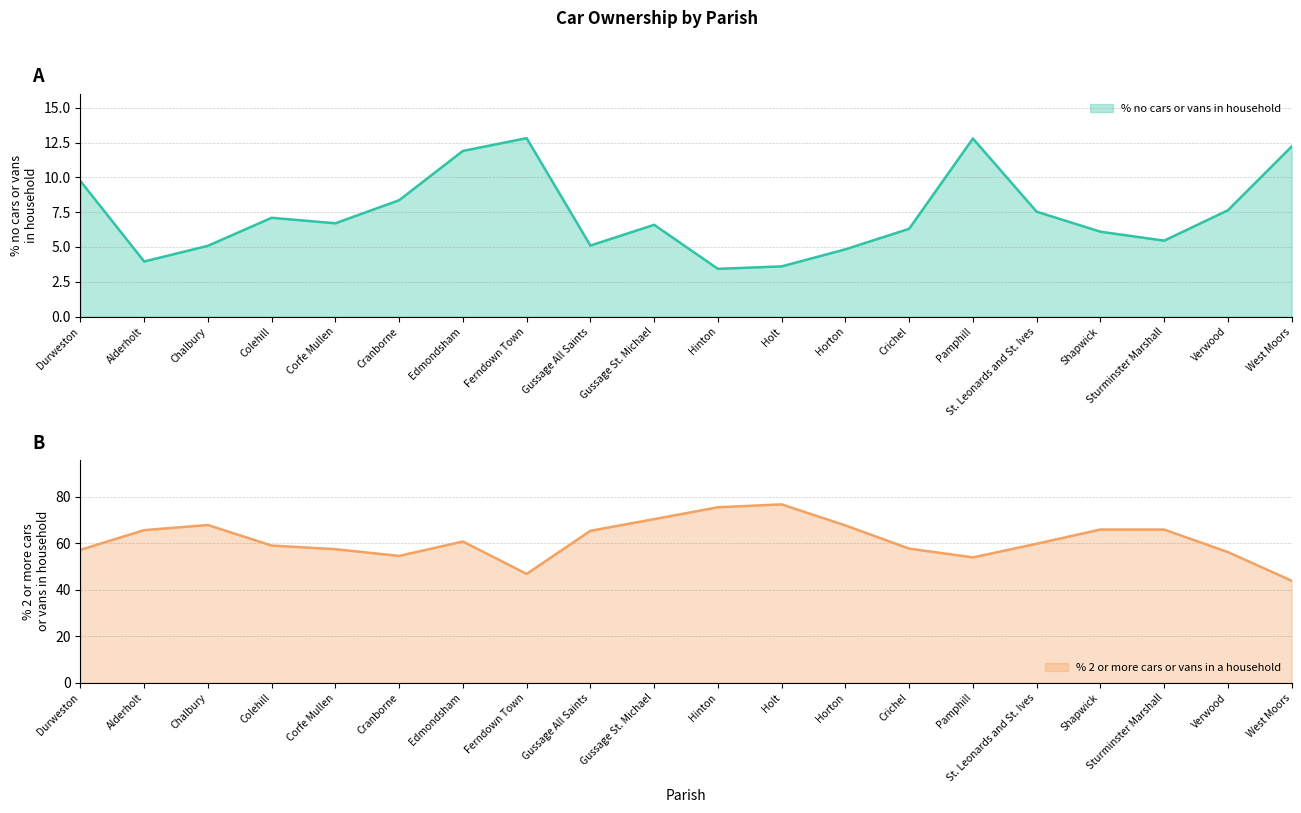

Is it true that % no cars or vans in household equals 11.0 at Crichel?

False